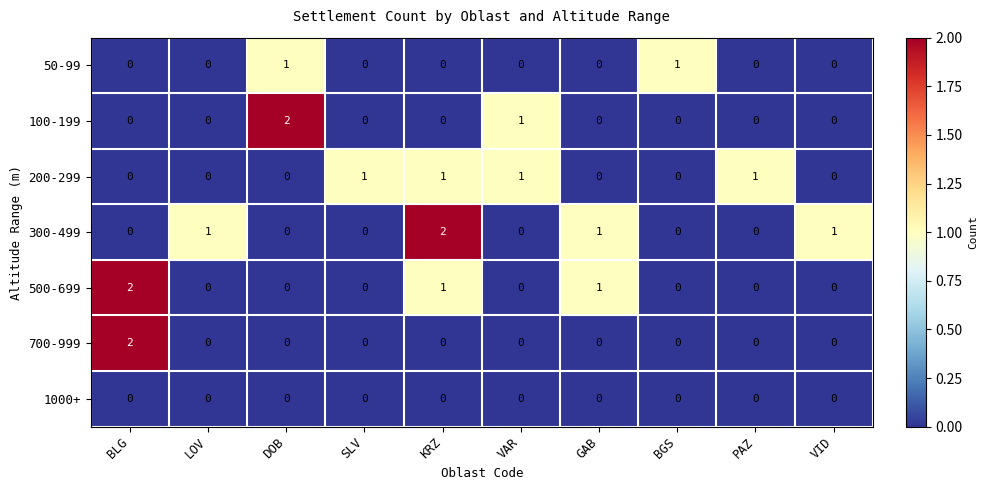

Between DOB and GAB, which series saw the biggest shift?

100-199